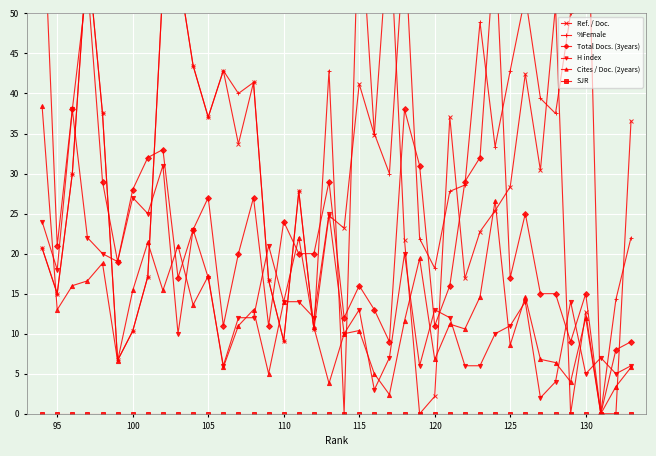

How many data points does each series have?

40